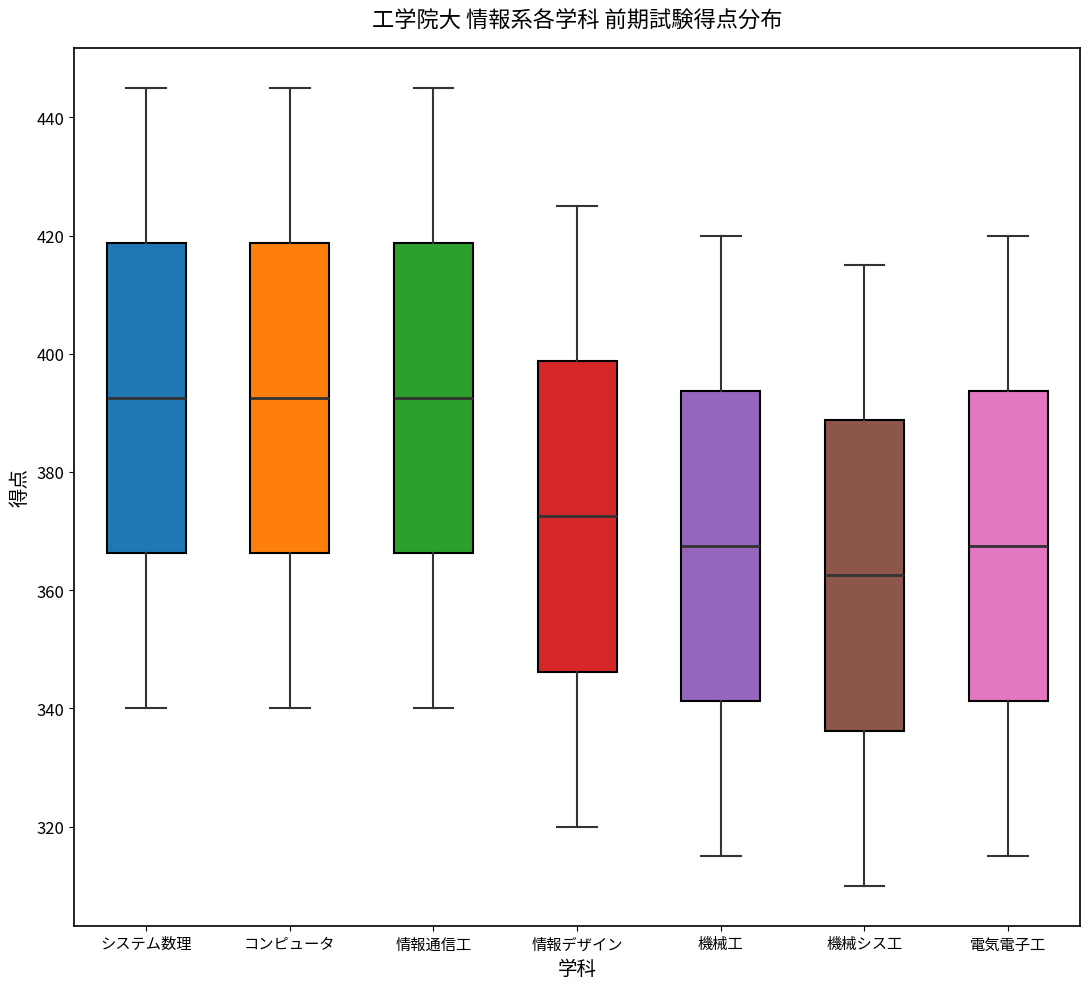

Reading left to right, transcribe this box plot: for each box, give where its median line is, the range the box spans, and where its two whiskers end, as read against the y-axis. The values are not printed on the chart, so give them approximately, as read against the axis.

システム数理: median 392, box 366 to 418, whiskers 340 to 446
コンピュータ: median 392, box 366 to 418, whiskers 340 to 446
情報通信工: median 392, box 366 to 418, whiskers 340 to 446
情報デザイン: median 372, box 346 to 398, whiskers 320 to 426
機械工: median 368, box 342 to 394, whiskers 316 to 420
機械シス工: median 362, box 336 to 388, whiskers 310 to 416
電気電子工: median 368, box 342 to 394, whiskers 316 to 420